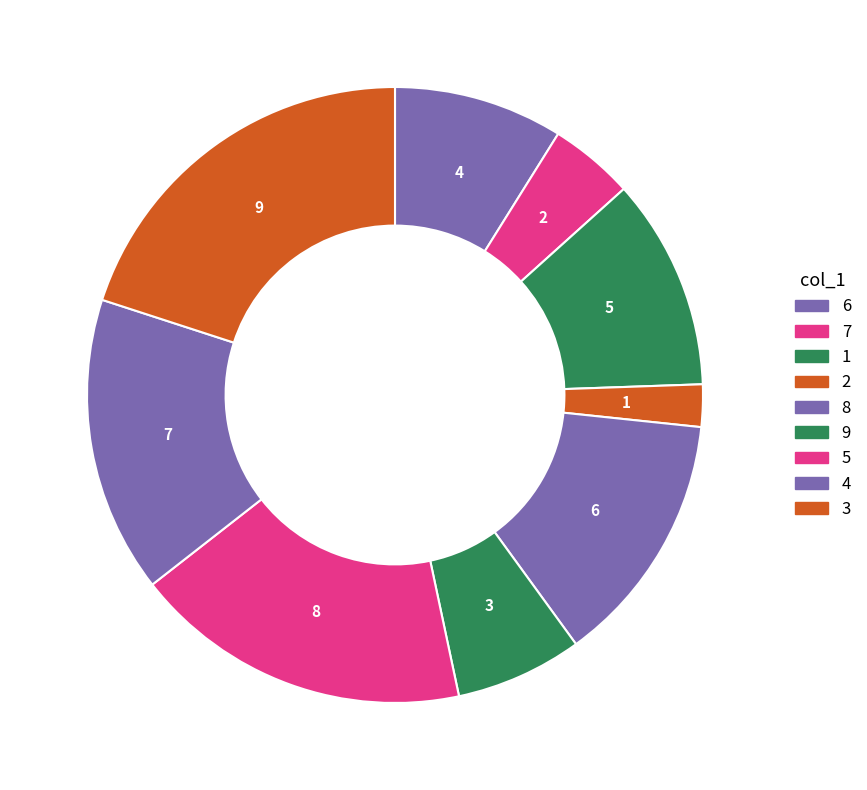

What is the ratio of the value at 1 to the value at 4?

0.7